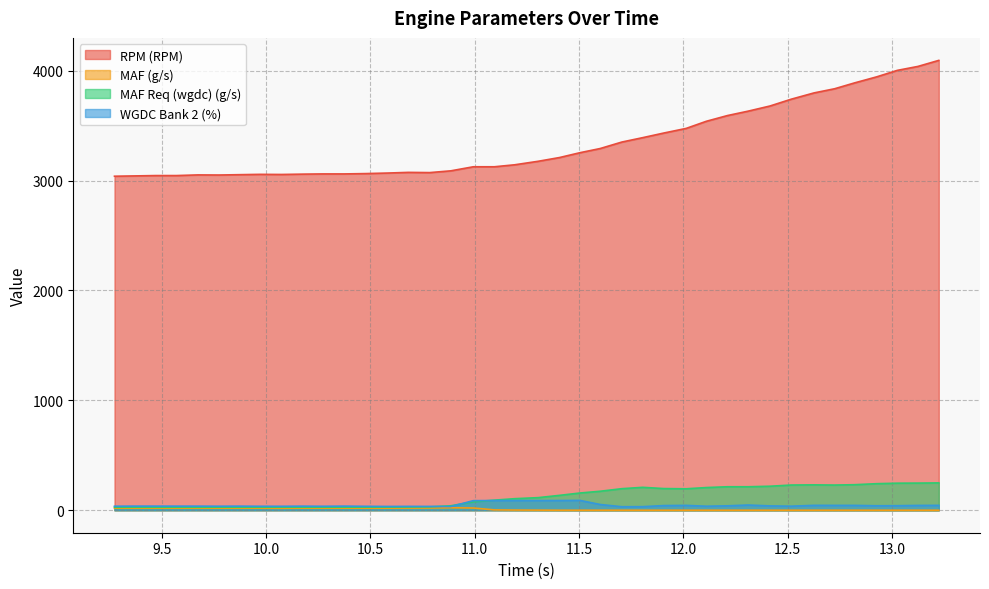

What is the total value across all series at 12.31?

3891.8